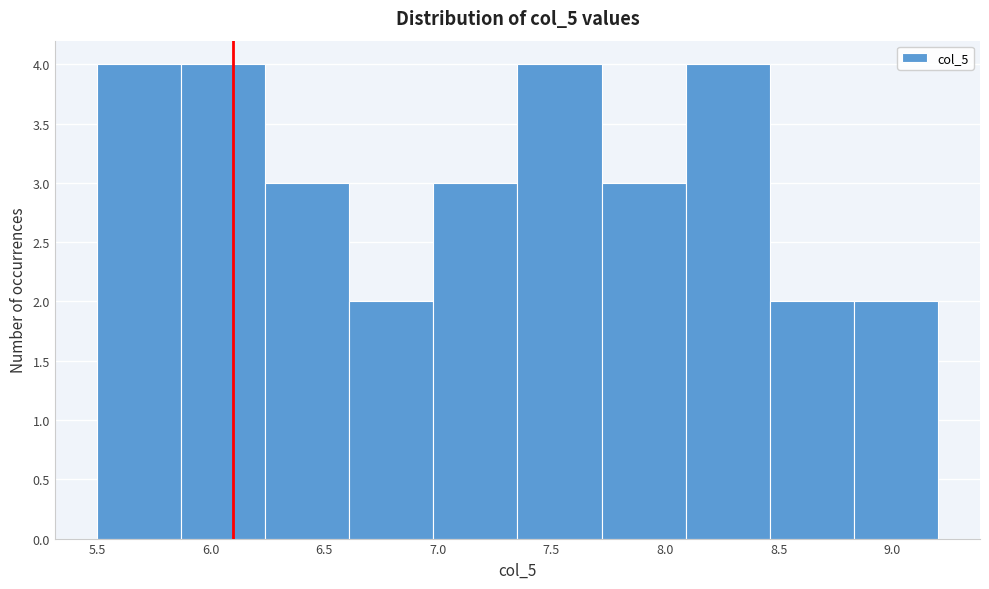

How tall is the bar that spans 6.24 to 6.61 on the x-axis? Neither the bar edges nor the heights are printed on the chart, so give them approximately, as read against the axes.

3